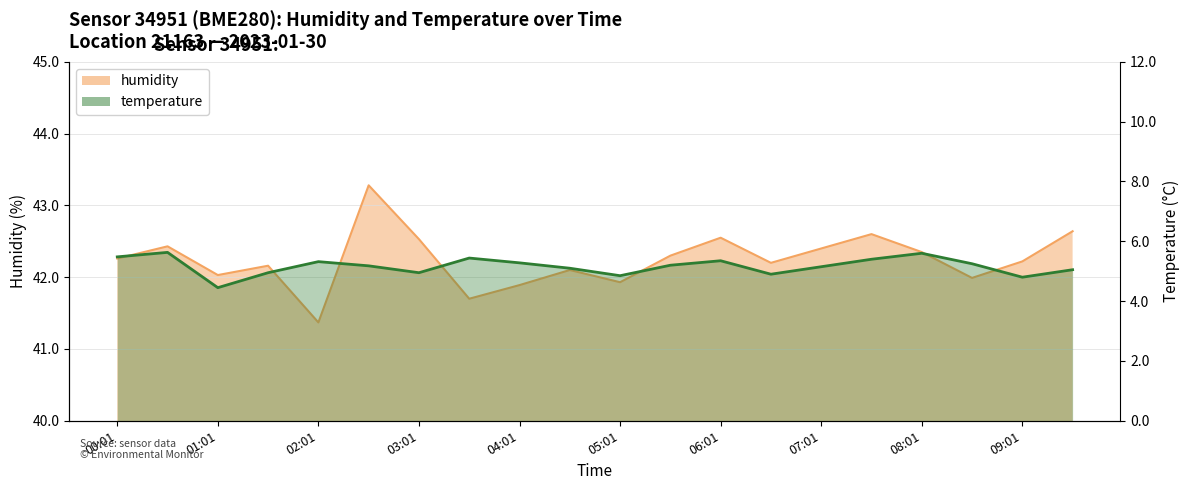

Which series has the widest spread of values?

humidity